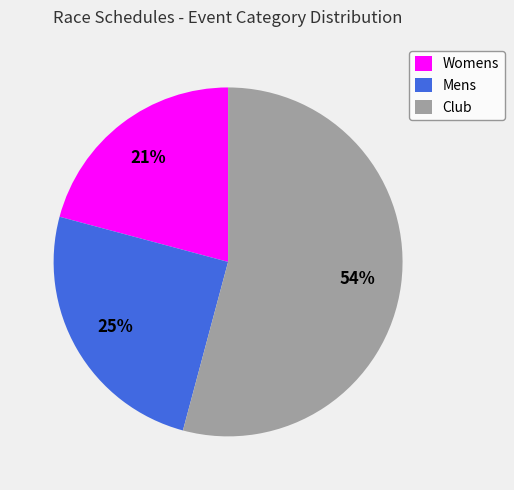

How many segments does this pie chart have?

3